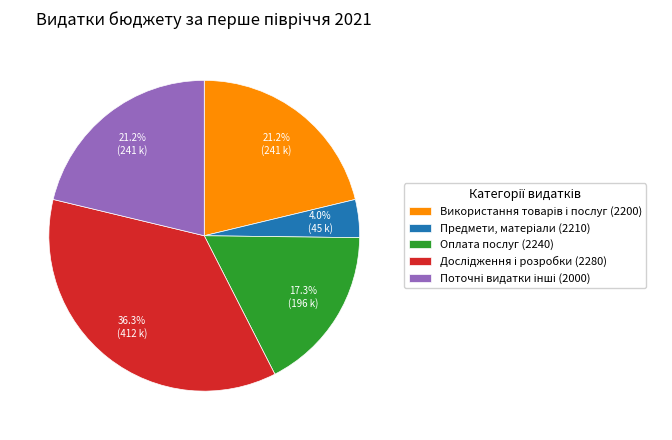

What portion of the pie excludes Оплата послуг (2240)?

82.7%